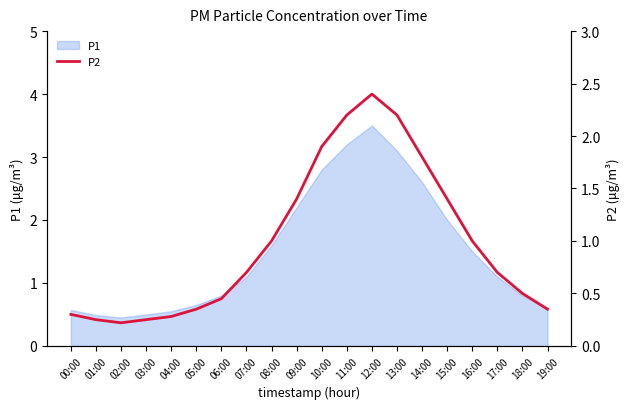

The value of P1 at 13:00 is 3.1. True or false?

True